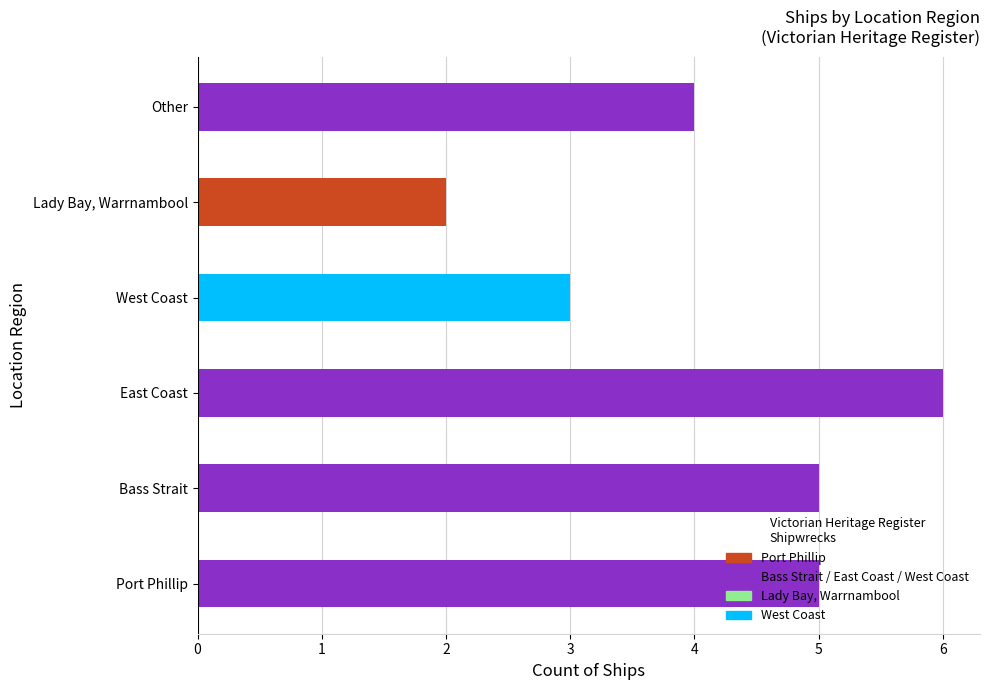

Approximately how many times larger is the value at Other compared to Port Phillip?

0.8